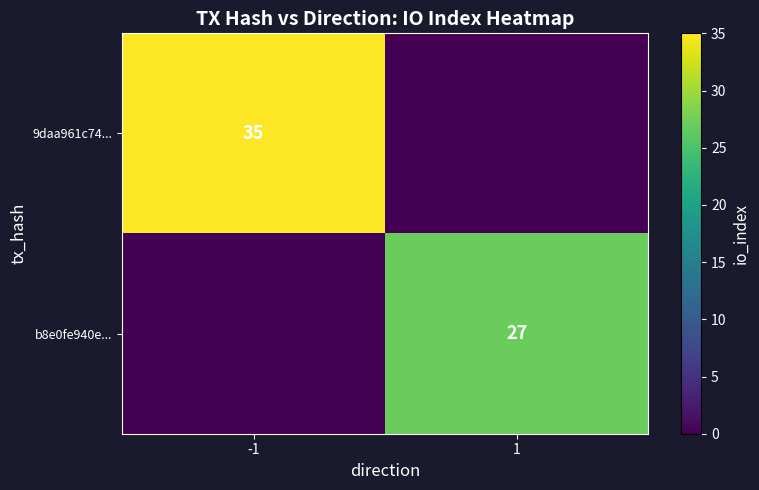

The b8e0fe940e... series shows 27 at 1. True or false?

True